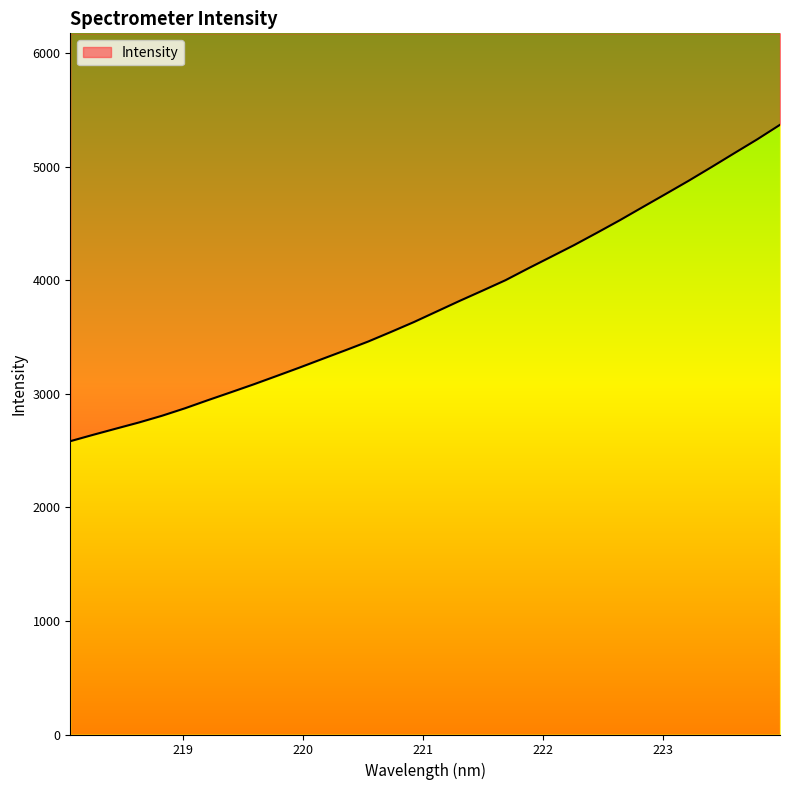

List the labels in order of value, smallest first.

218.0596, 218.2508, 218.442, 218.6332, 218.8244, 219.0156, 219.2067, 219.3979, 219.589, 219.7801, 219.9712, 220.1623, 220.3533, 220.5444, 220.7354, 220.9264, 221.1174, 221.3083, 221.4993, 221.6902, 221.8812, 222.0721, 222.263, 222.4538, 222.6447, 222.8355, 223.0264, 223.2172, 223.408, 223.5987, 223.7895, 223.9802